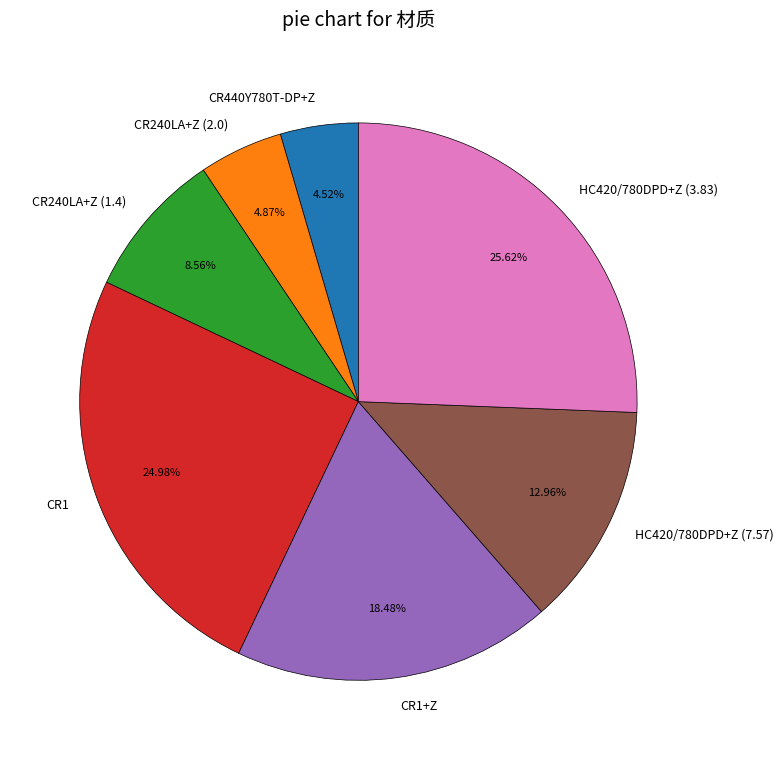

Count the number of slices in the pie.

7